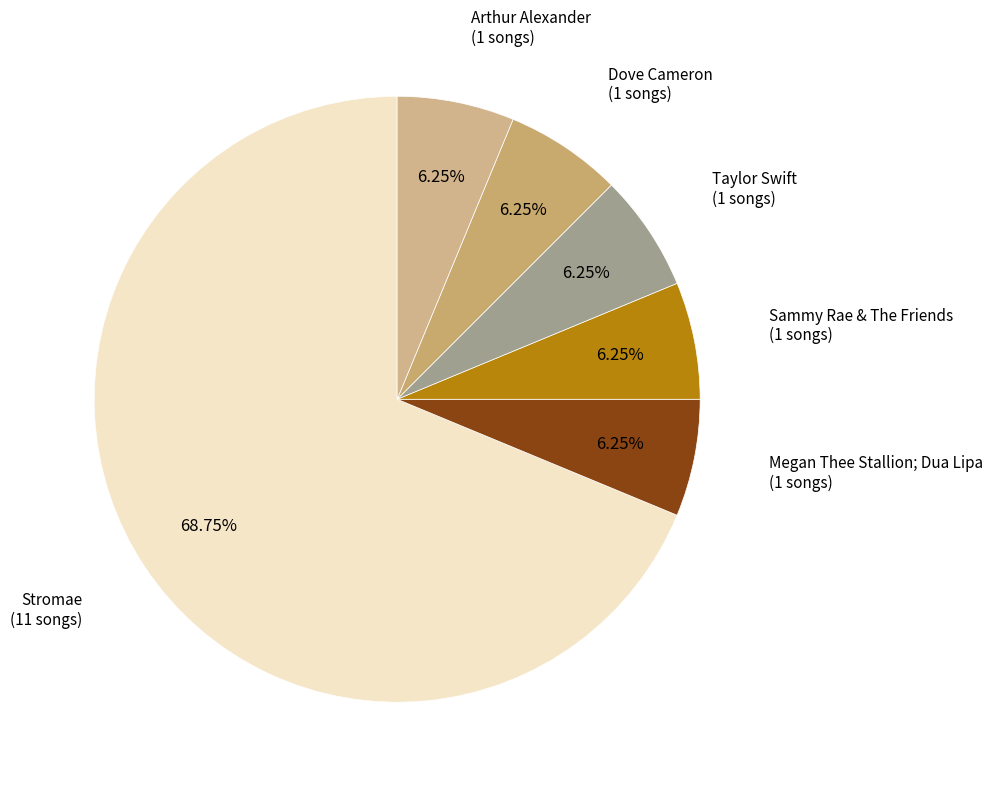

Is the sum of Dove Cameron and Arthur Alexander greater than half?

No